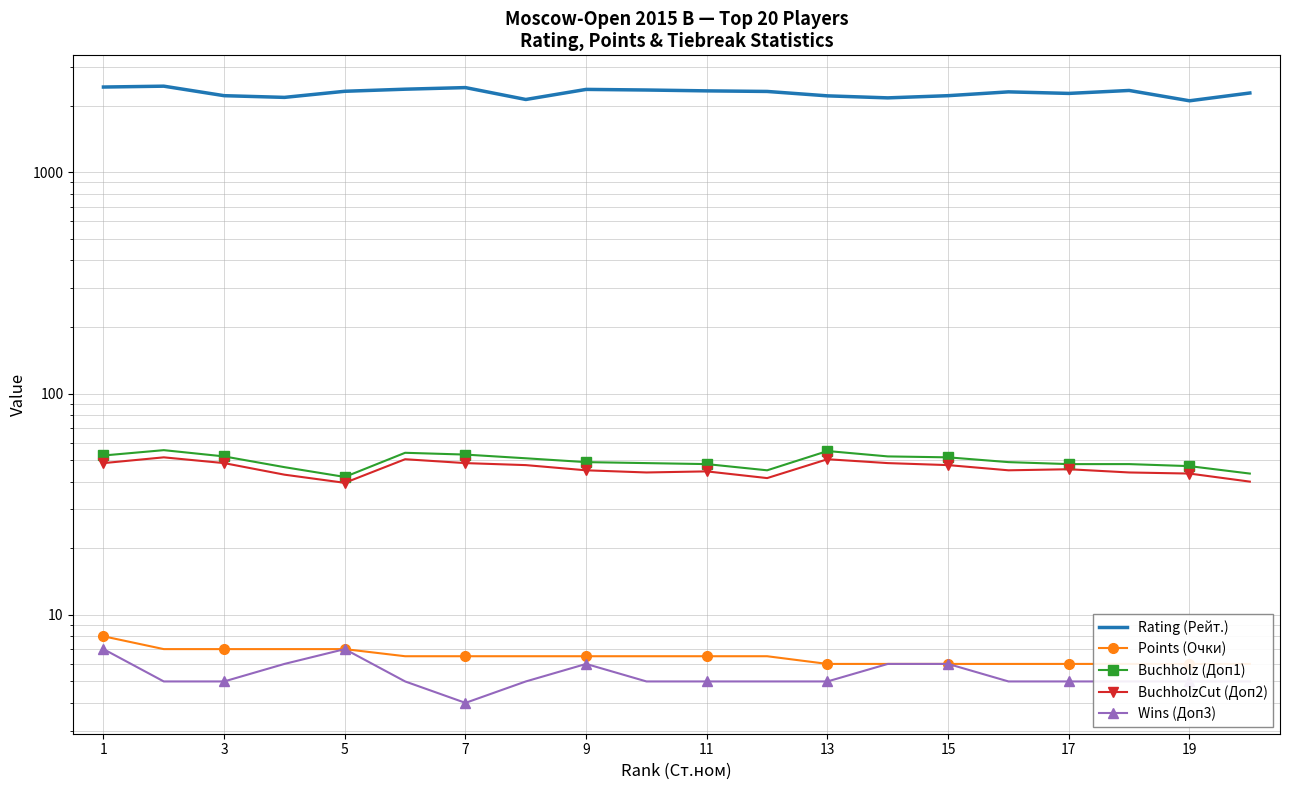

What are all the series names shown in the legend?

Rating (Рейт.), Points (Очки), Buchholz (Доп1), BuchholzCut (Доп2), Wins (Доп3)